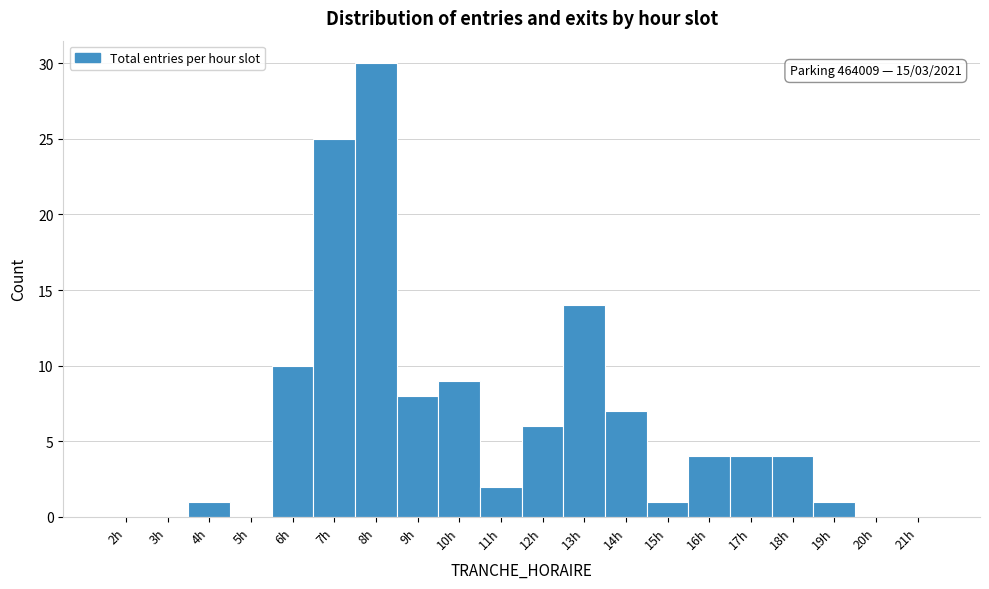

Over which range of the x-axis is the bar tallest?

7.5 to 8.5